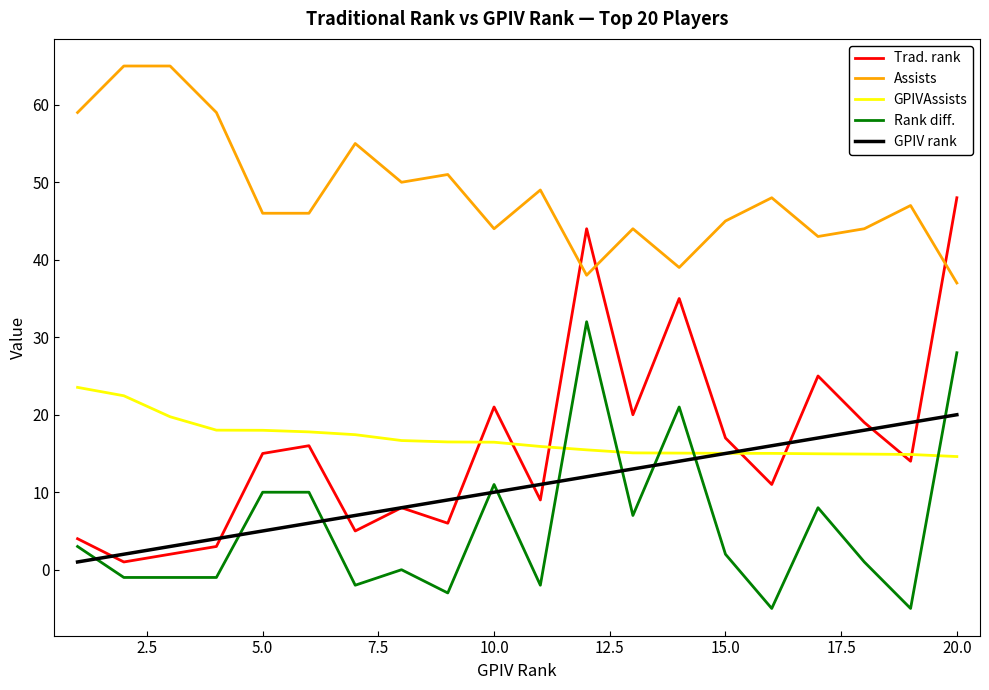

How many intersections are there between GPIVAssists and GPIV rank?

1